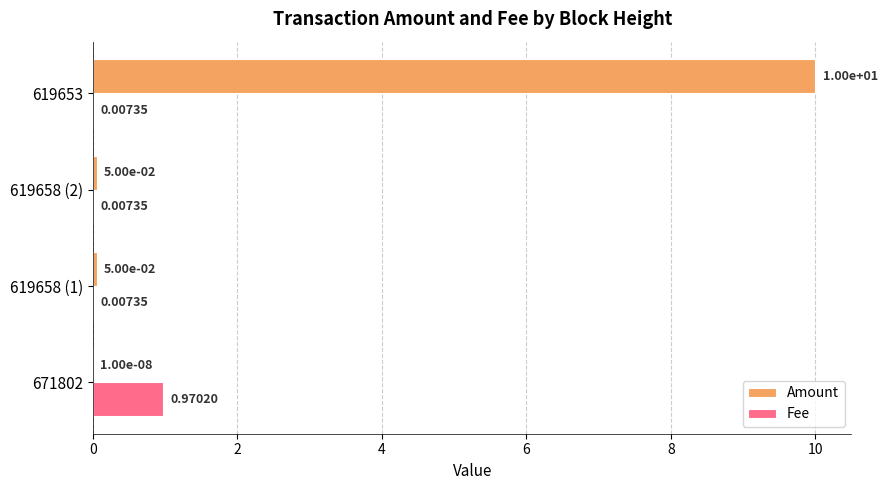

At which category is the sum across all series the highest?

619653